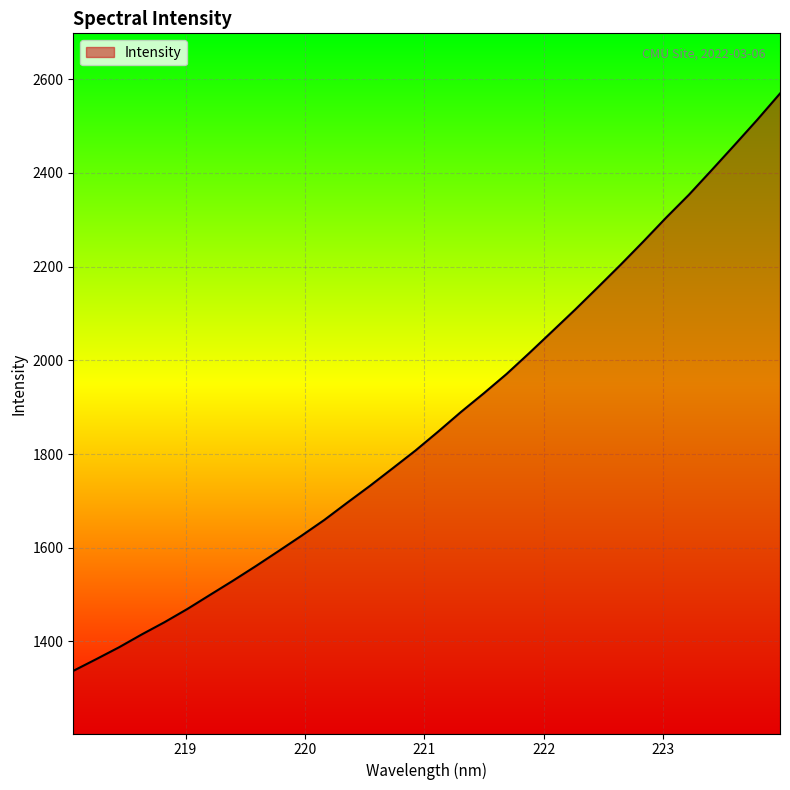

How many series are shown in this chart?

1